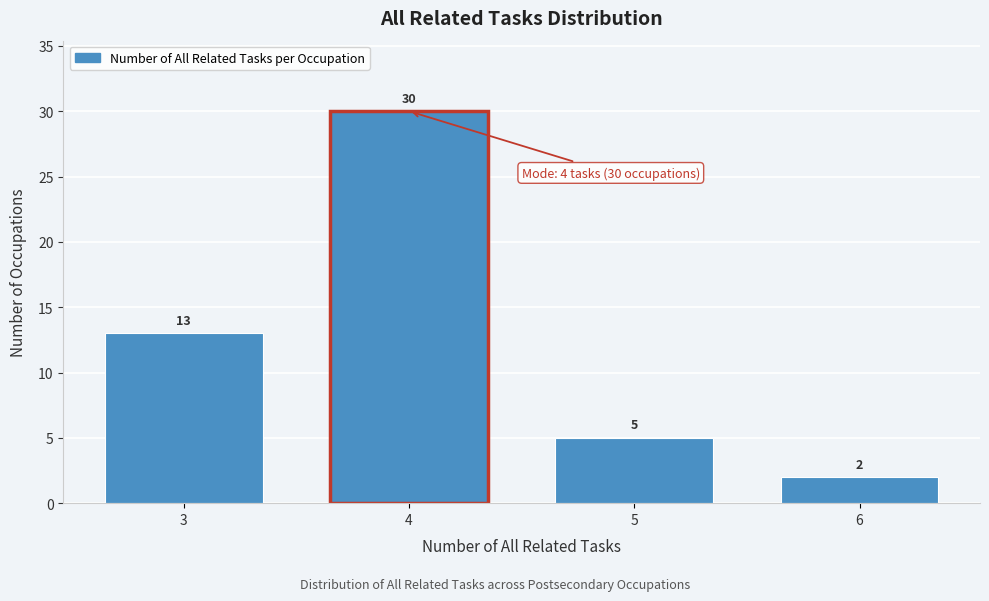

Reading right to left, extract all data points from this chart.

6=2	5=5	4=30	3=13